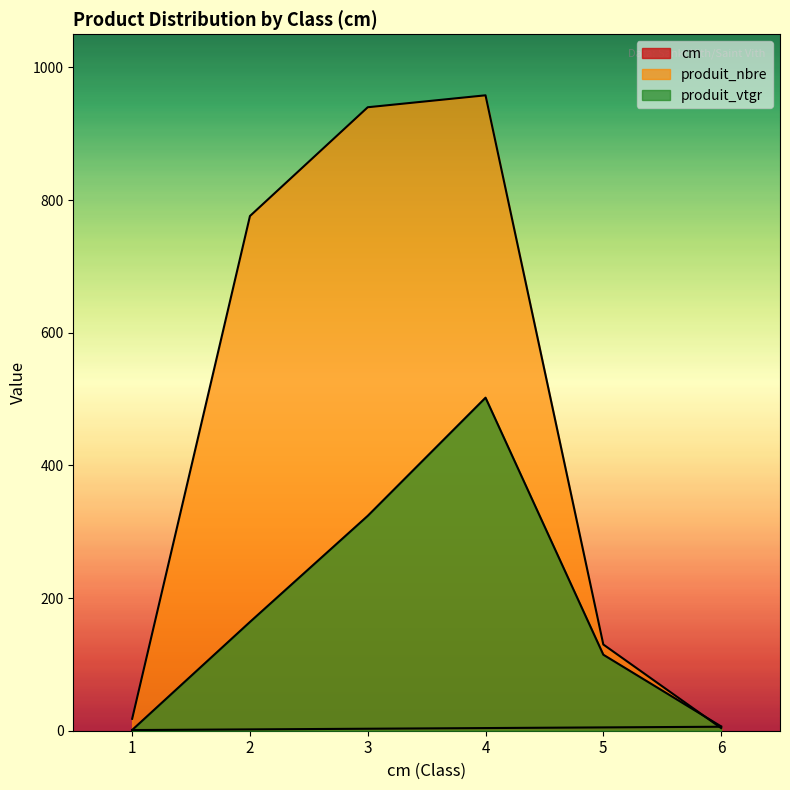

How many values in the produit_vtgr series exceed 164?

3